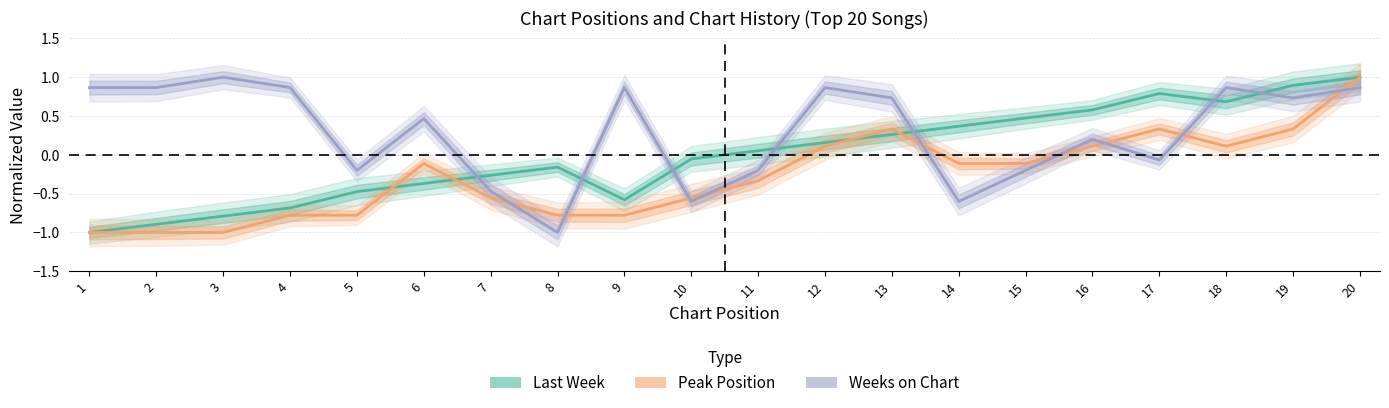

Rank the categories by Peak Position value from lowest to highest.

1, 2, 3, 4, 5, 8, 9, 7, 10, 11, 6, 14, 15, 12, 16, 18, 13, 17, 19, 20